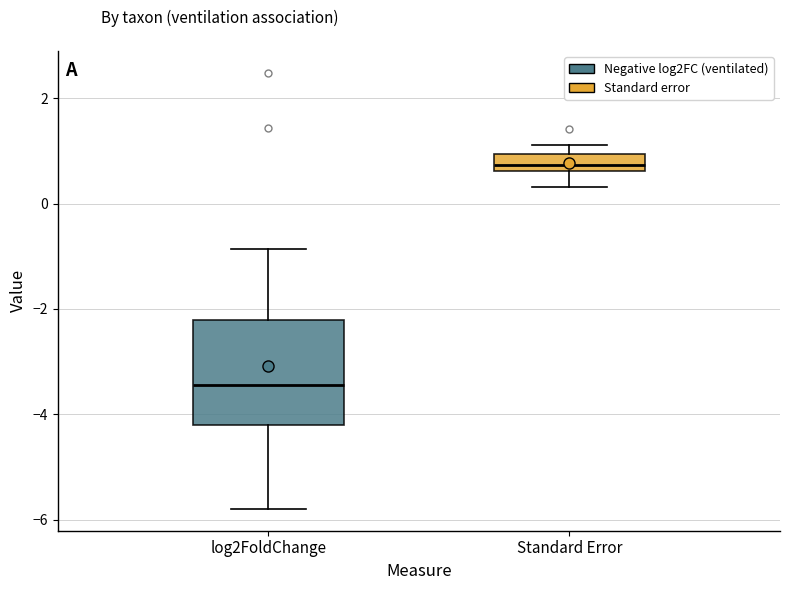

Where does the median line of the box for log2FoldChange sit on the y-axis? The values are not printed on the chart, so give them approximately, as read against the axis.

-3.4